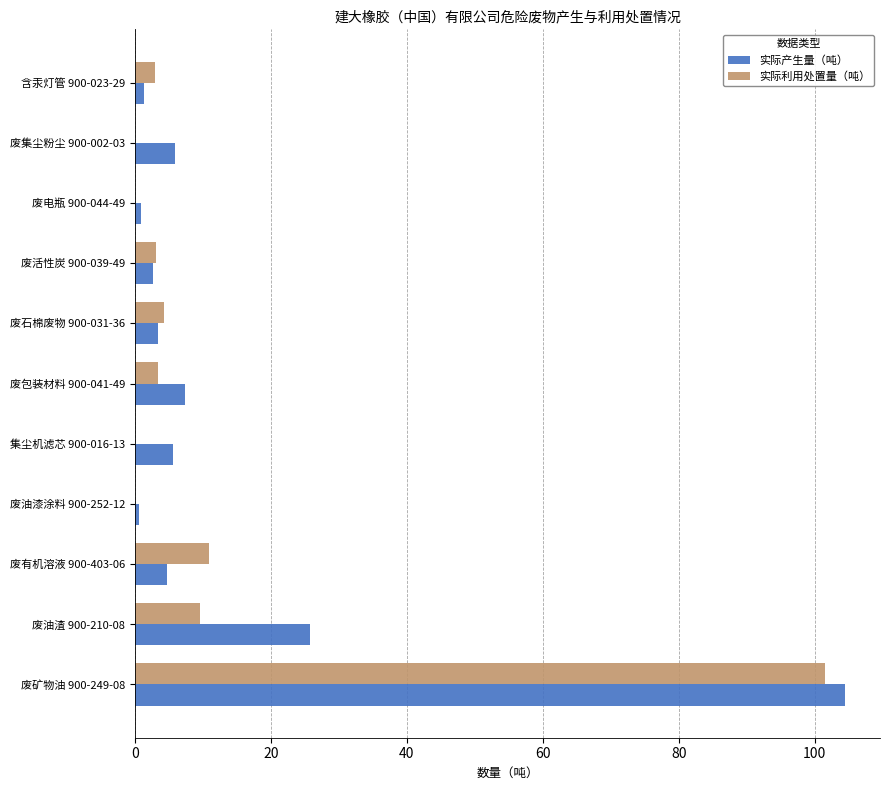

Which category has the highest value across all series?

废矿物油 900-249-08